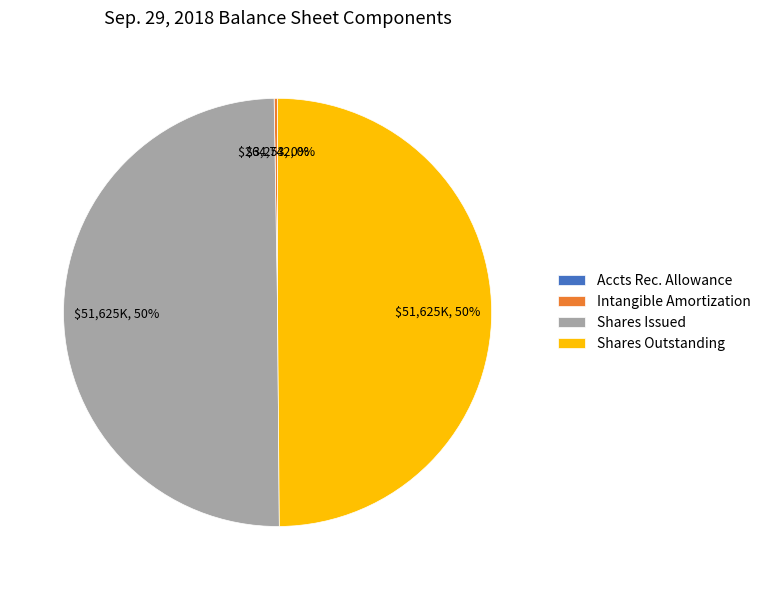

Is the sum of Shares Issued and Shares Outstanding greater than half?

Yes